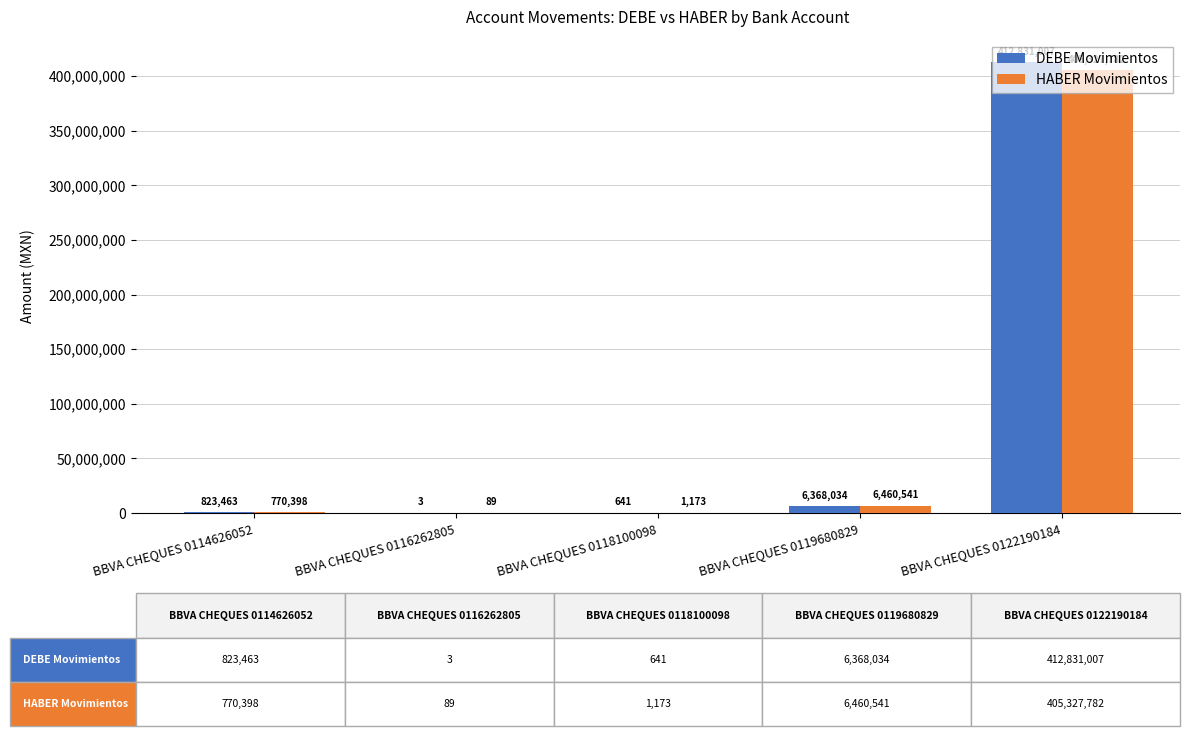

Where is HABER Movimientos nearest to the value 202663935?

BBVA CHEQUES 0119680829